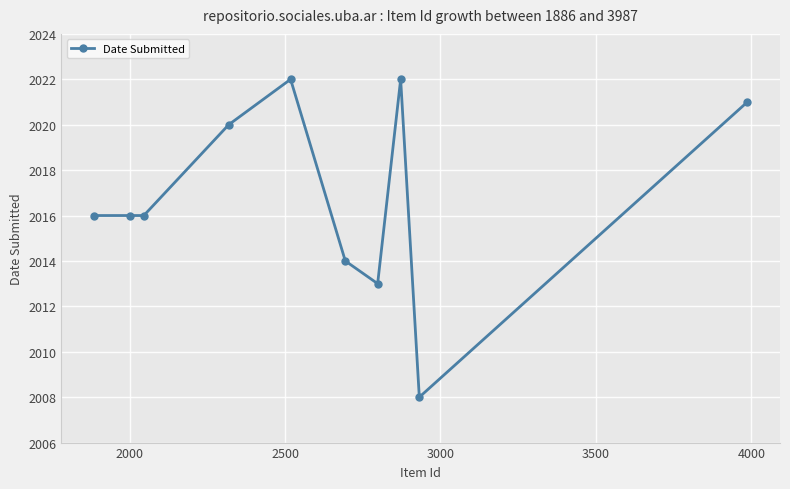

Reading left to right, list all the values displayed in this chart.

2016	2016	2016	2020	2022	2014	2013	2022	2008	2021